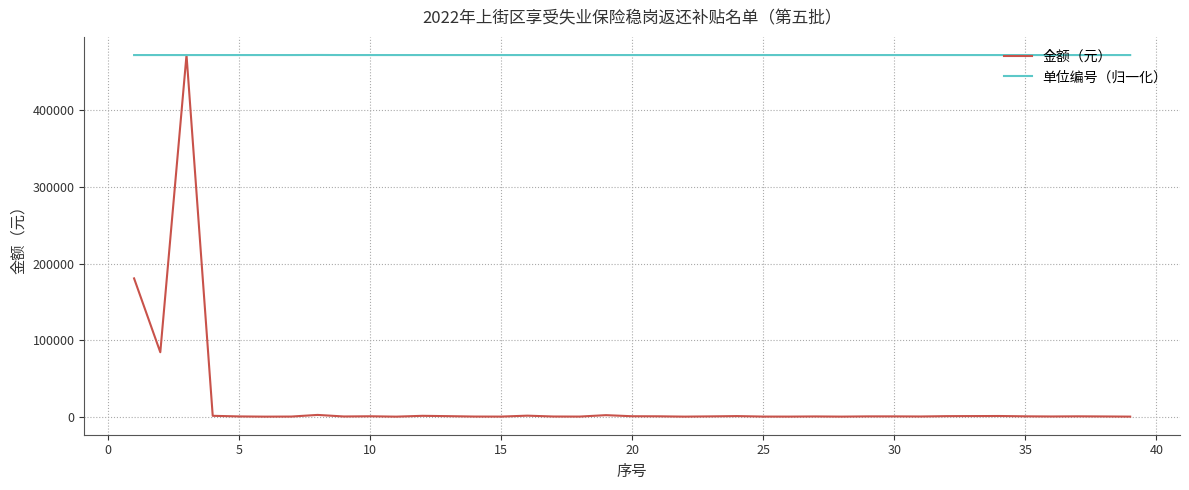

List the series in order of their overall mean, highest first.

单位编号（归一化）, 金额（元）